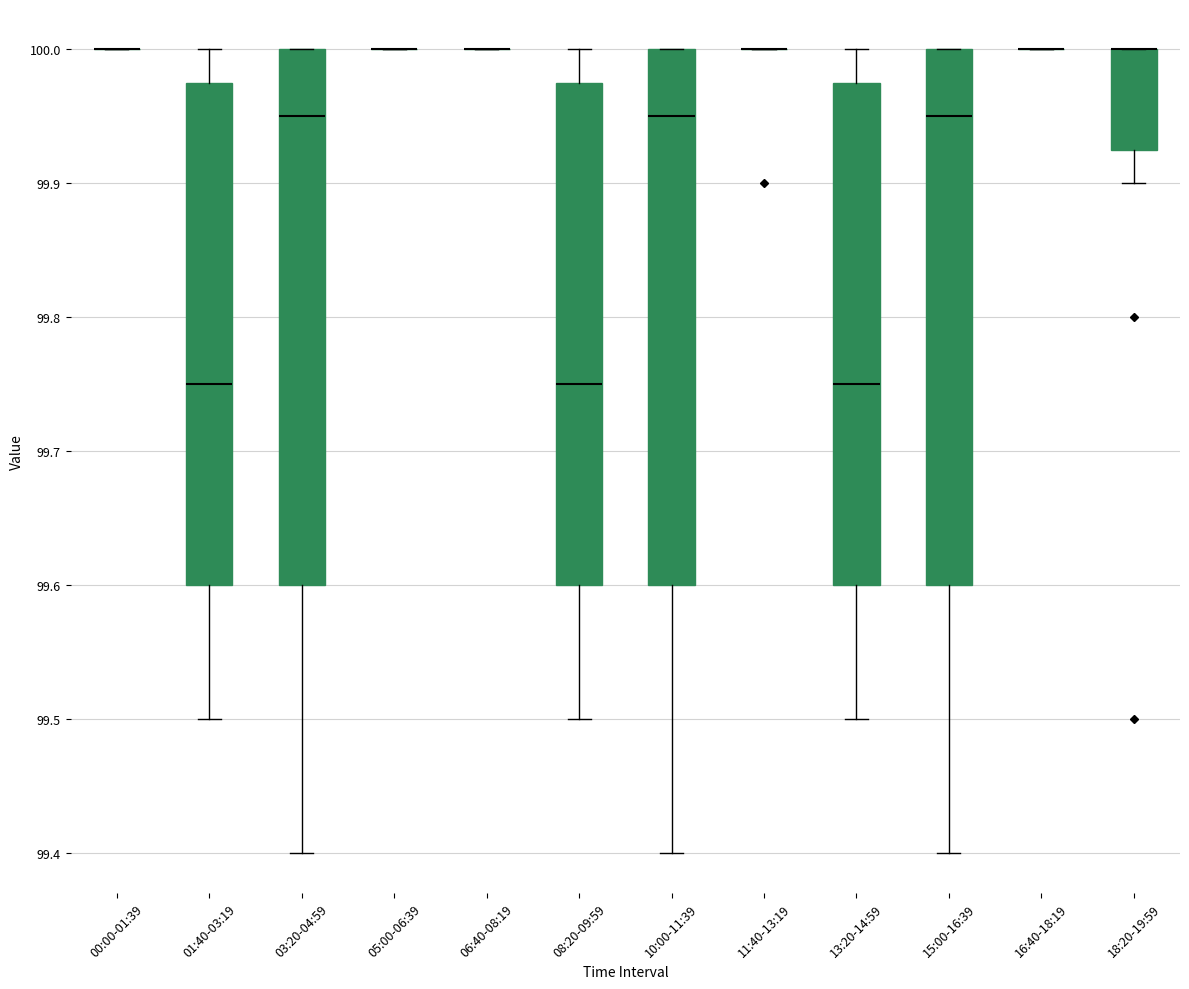

Reading left to right, transcribe this box plot: for each box, give where its median line is, the range the box spans, and where its two whiskers end, as read against the y-axis. The values are not printed on the chart, so give them approximately, as read against the axis.

00:00-01:39: box collapsed to a line at 100.00, whiskers 100.00 to 100.00
01:40-03:19: median 99.75, box 99.60 to 99.98, whiskers 99.50 to 100.00
03:20-04:59: median 99.95, box 99.60 to 100.00, whiskers 99.40 to 100.00
05:00-06:39: box collapsed to a line at 100.00, whiskers 100.00 to 100.00
06:40-08:19: box collapsed to a line at 100.00, whiskers 100.00 to 100.00
08:20-09:59: median 99.75, box 99.60 to 99.98, whiskers 99.50 to 100.00
10:00-11:39: median 99.95, box 99.60 to 100.00, whiskers 99.40 to 100.00
11:40-13:19: box collapsed to a line at 100.00, whiskers 100.00 to 100.00
13:20-14:59: median 99.75, box 99.60 to 99.98, whiskers 99.50 to 100.00
15:00-16:39: median 99.95, box 99.60 to 100.00, whiskers 99.40 to 100.00
16:40-18:19: box collapsed to a line at 100.00, whiskers 100.00 to 100.00
18:20-19:59: median 100.00 (drawn on the box's upper edge), box 99.93 to 100.00, whiskers 99.90 to 100.00